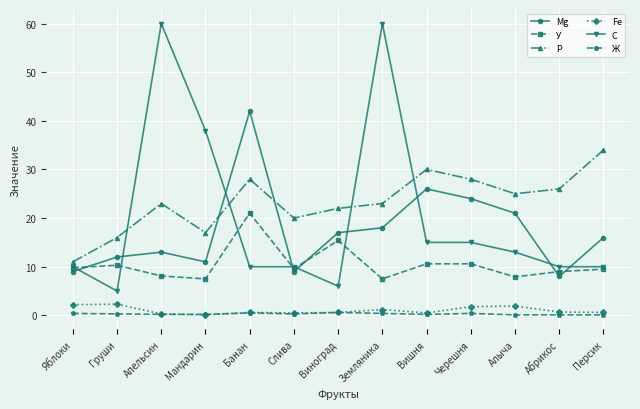

Rank the series by their maximum value, from lowest to highest.

Ж, Fe, У, P, Mg, C